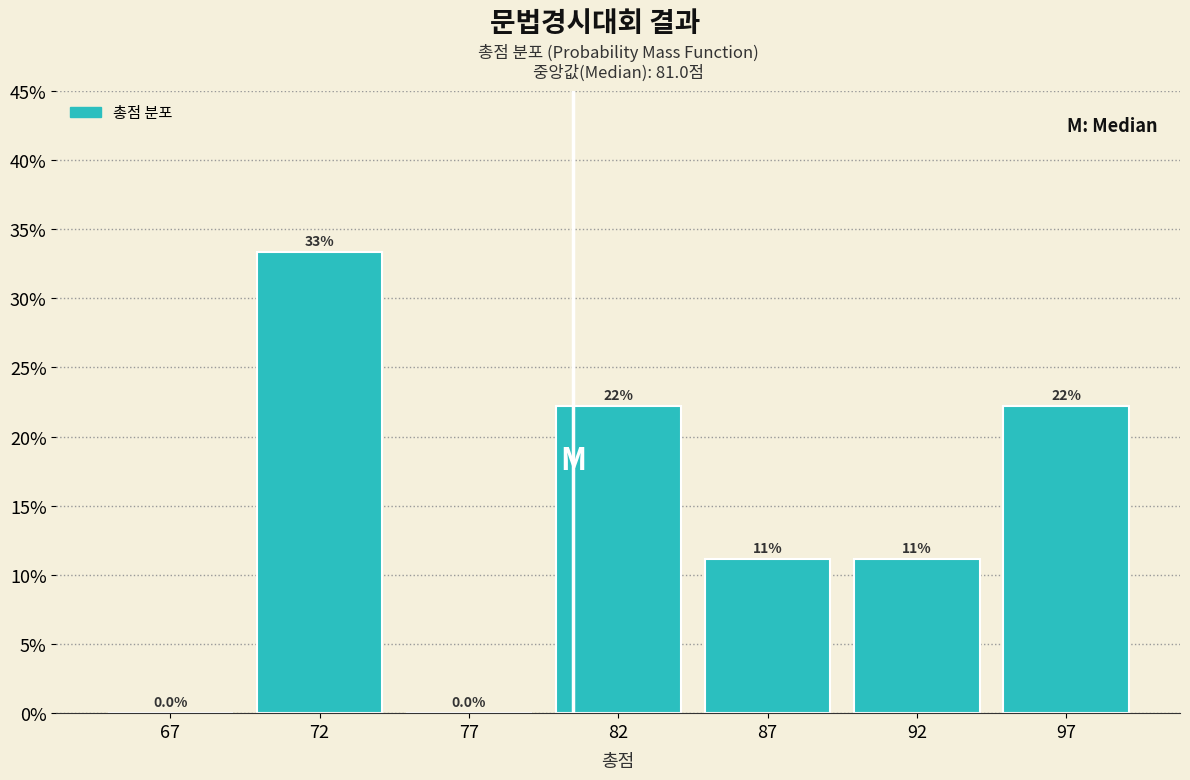

Are the bars horizontal?

No